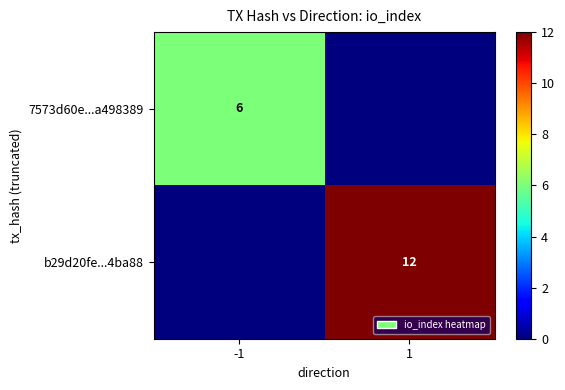

The 7573d60e...a498389 series shows 2 at -1. True or false?

False